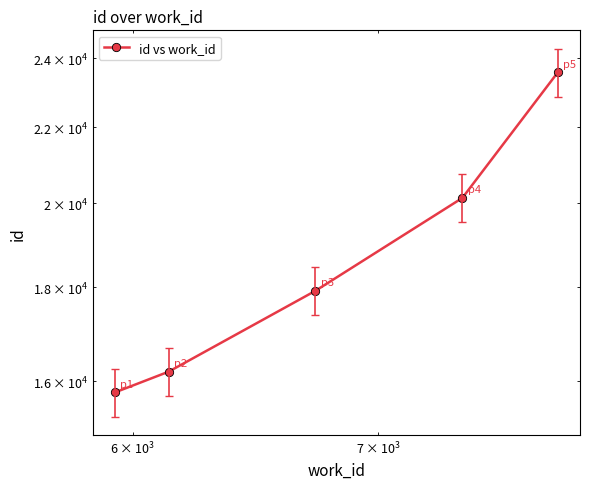

What is the difference between the maximum and minimum values?

7802